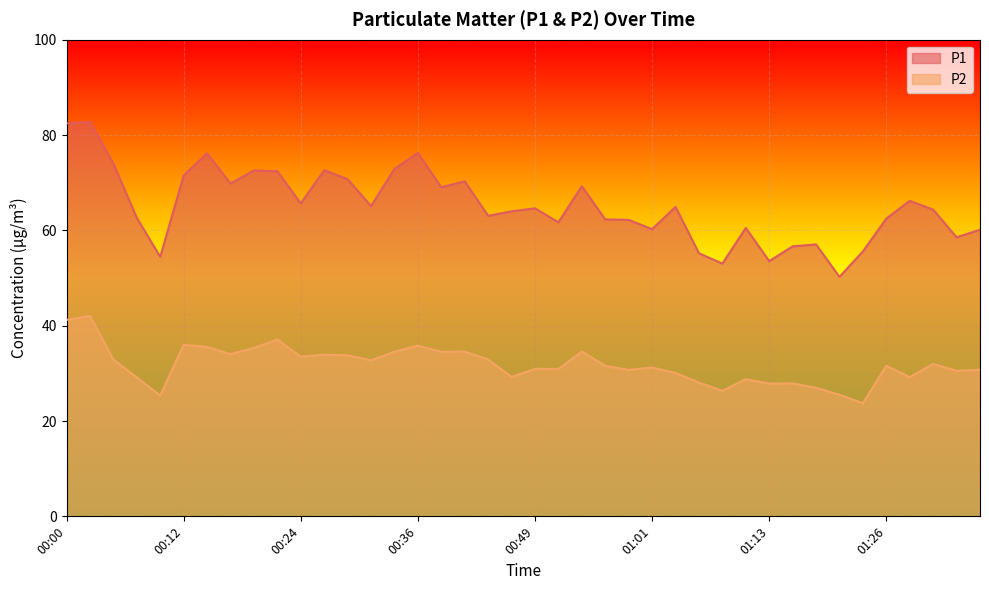

What is the label of the 23rd point from the right?

00:41